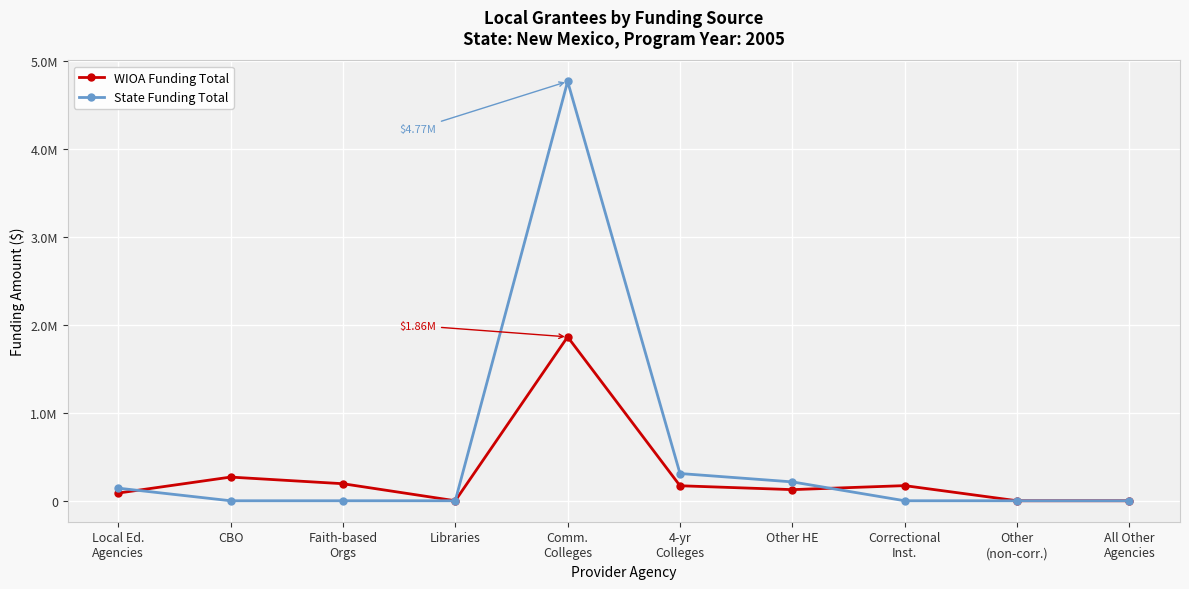

What is the approximate value of WIOA Funding Total at Other HE?

126592